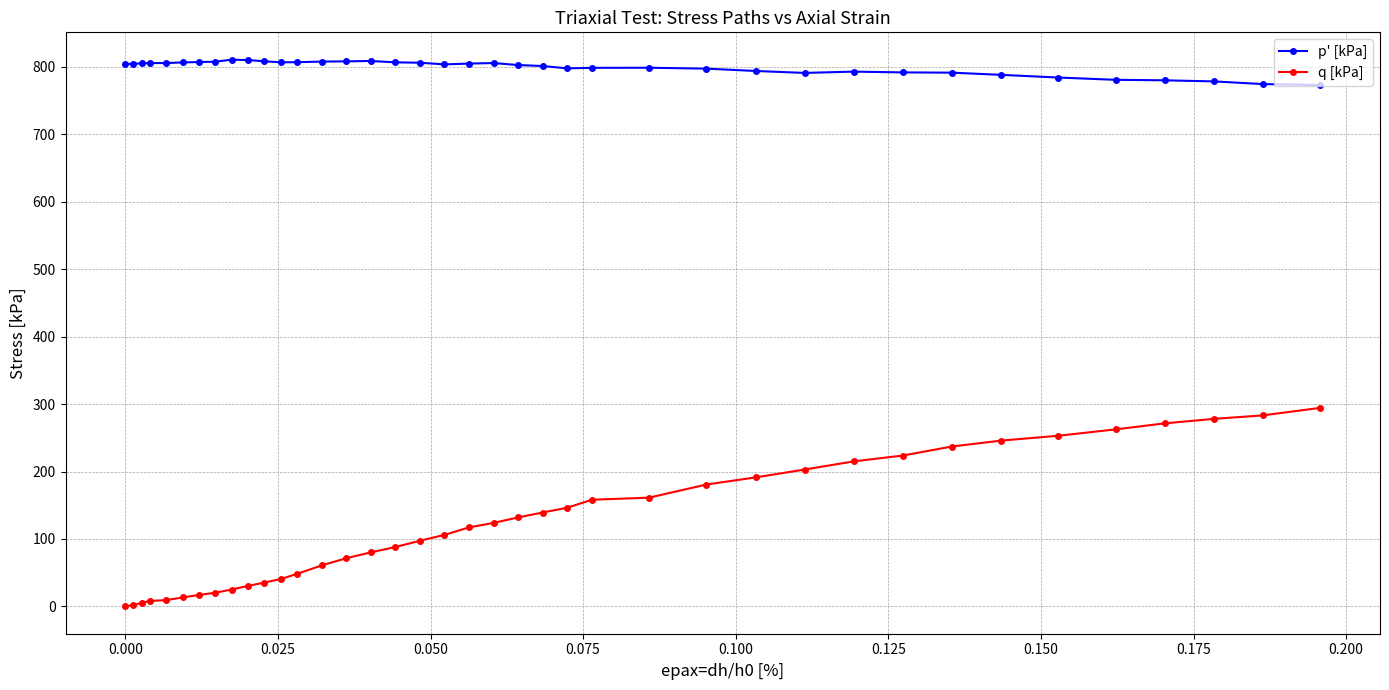

What is the value of the q [kPa] point at the 25th from the left?

158.2